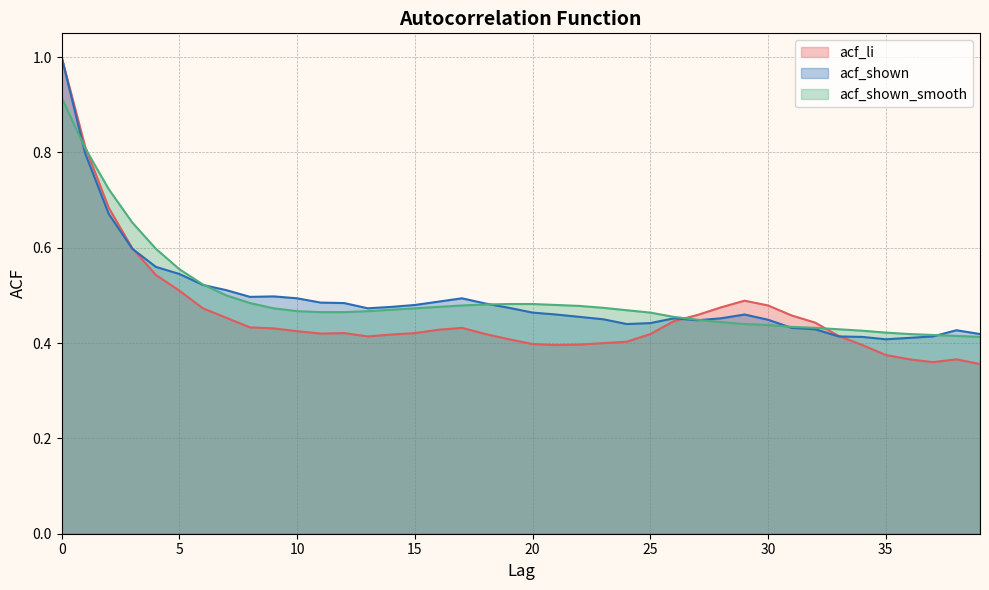

Reading left to right, list all the values displayed in this chart.

acf_li: 1.0	0.8	0.7	0.6	0.5	0.5	0.5	0.5	0.4	0.4	0.4	0.4	0.4	0.4	0.4	0.4	0.4	0.4	0.4	0.4	0.4	0.4	0.4	0.4	0.4	0.4	0.4	0.5	0.5	0.5	0.5	0.5	0.4	0.4	0.4	0.4	0.4	0.4	0.4	0.4
acf_shown: 1.0	0.8	0.7	0.6	0.6	0.5	0.5	0.5	0.5	0.5	0.5	0.5	0.5	0.5	0.5	0.5	0.5	0.5	0.5	0.5	0.5	0.5	0.5	0.5	0.4	0.4	0.5	0.4	0.5	0.5	0.4	0.4	0.4	0.4	0.4	0.4	0.4	0.4	0.4	0.4
acf_shown_smooth: 0.9	0.8	0.7	0.7	0.6	0.6	0.5	0.5	0.5	0.5	0.5	0.5	0.5	0.5	0.5	0.5	0.5	0.5	0.5	0.5	0.5	0.5	0.5	0.5	0.5	0.5	0.5	0.4	0.4	0.4	0.4	0.4	0.4	0.4	0.4	0.4	0.4	0.4	0.4	0.4